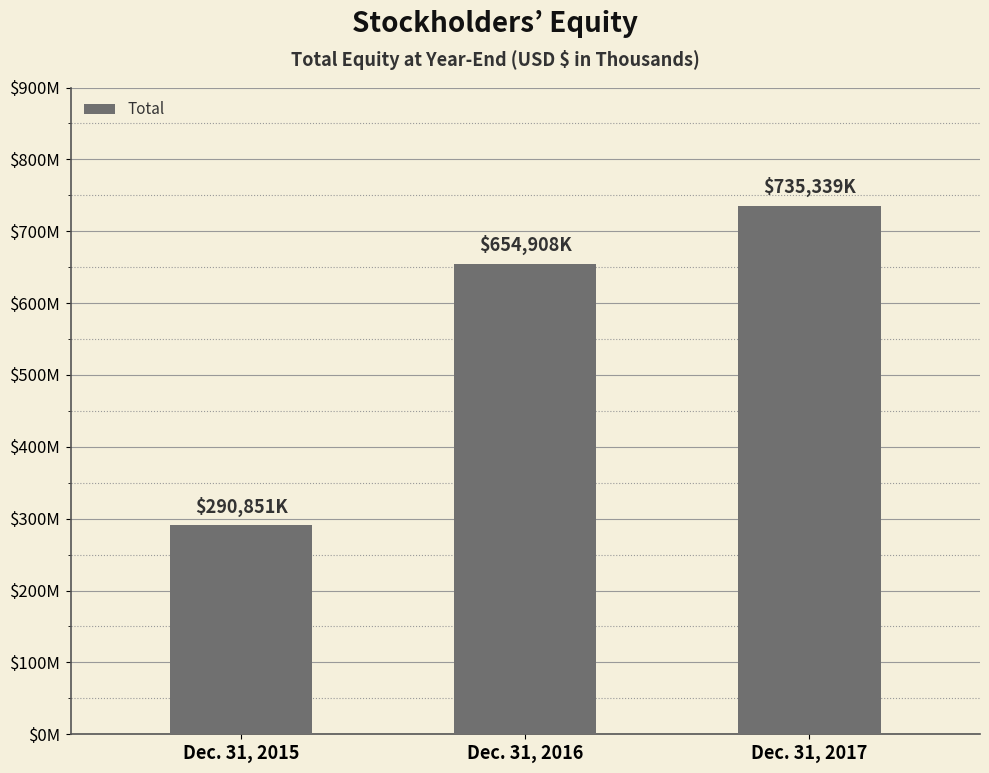

What is the difference between the maximum and minimum values?

444488